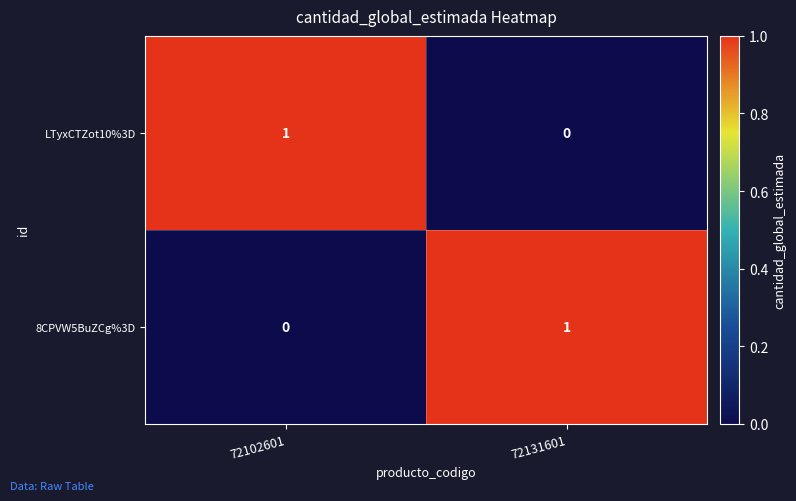

Reading left to right, what are all the values shown in this chart?

LTyxCTZot10%3D: 1	0
8CPVW5BuZCg%3D: 0	1